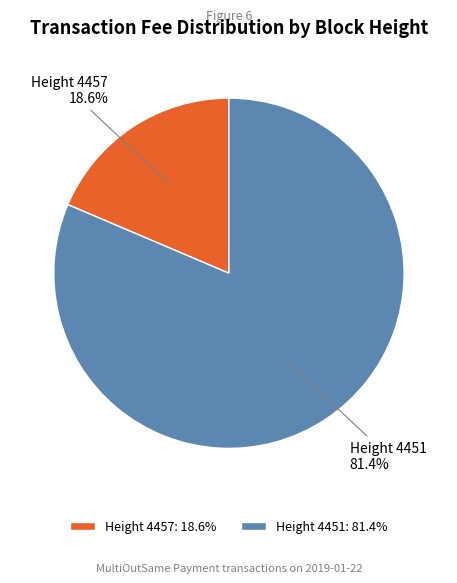

To the nearest percent, what percentage of the pie is Height 4451?

81%